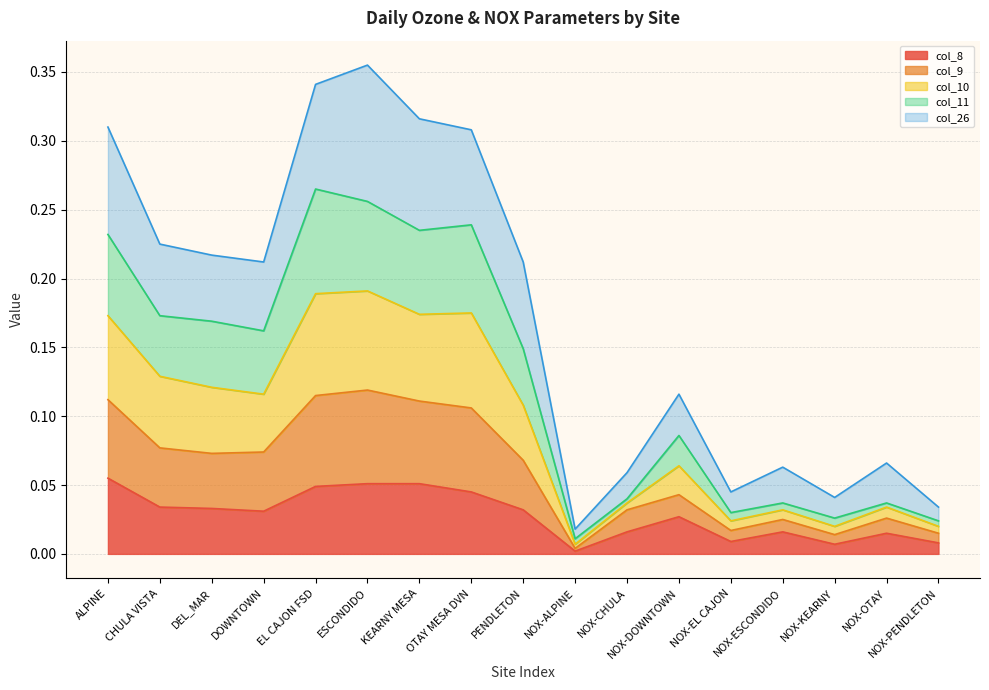

Where is the first local minimum for col_11?

DOWNTOWN